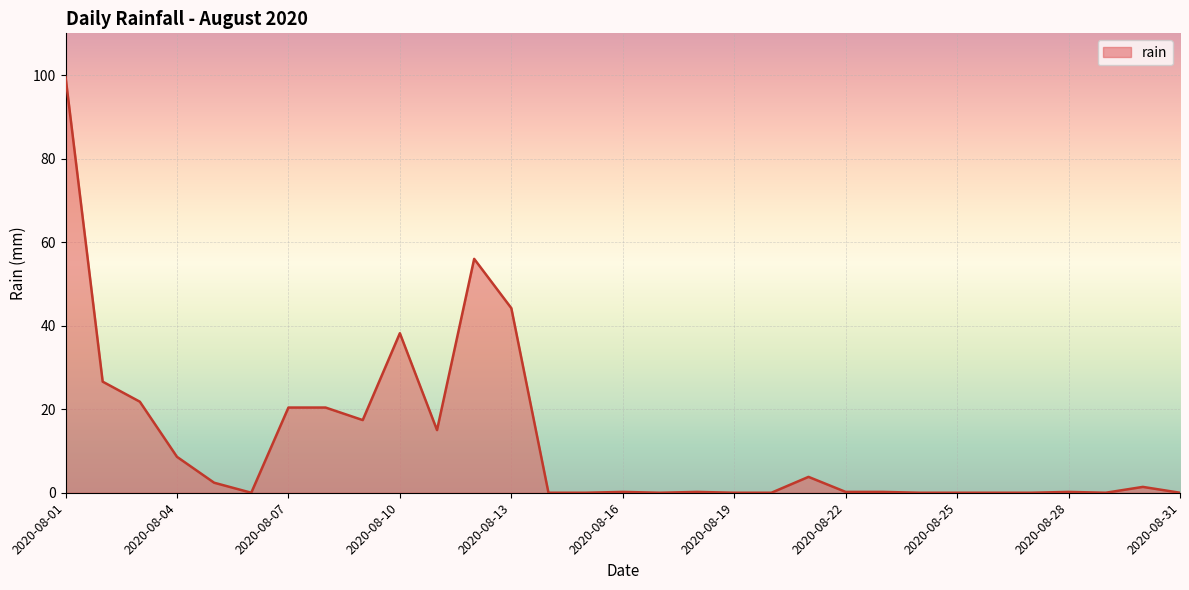

What is the difference between the maximum and minimum values?

99.6